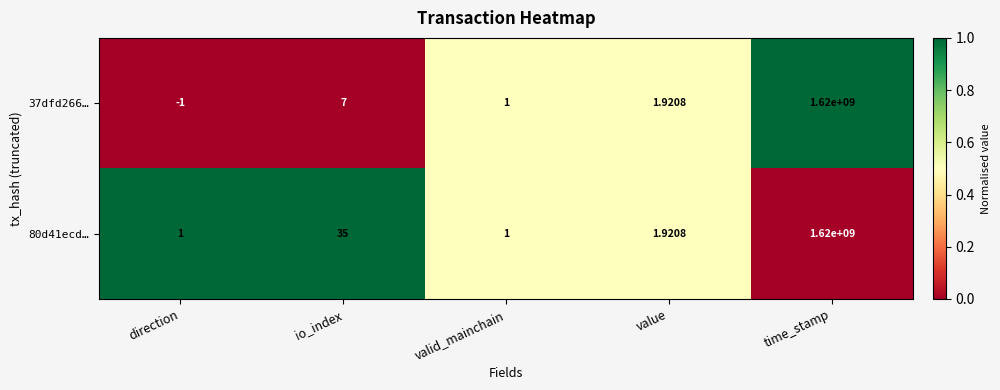

Where is 80d41ecd… nearest to the value 810000000?

io_index